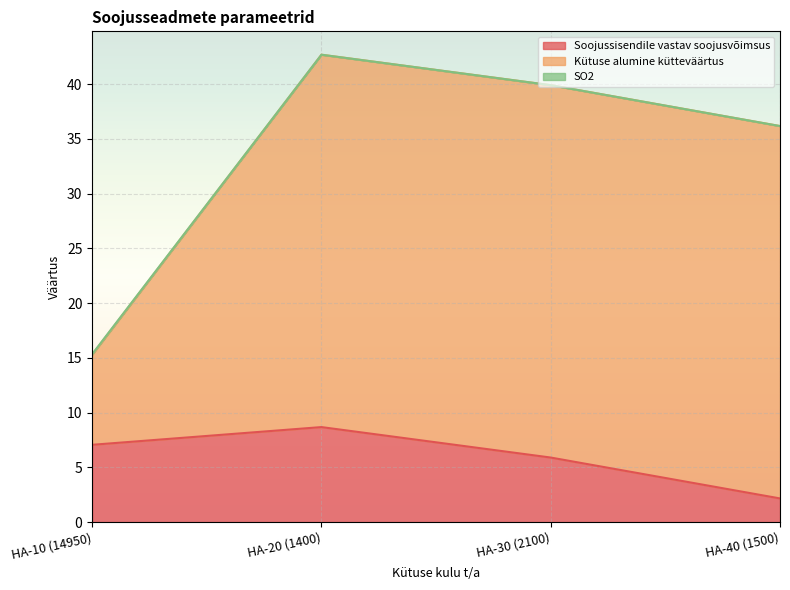

The value of SO2 at HA-10 (14950) is 0.1. True or false?

False